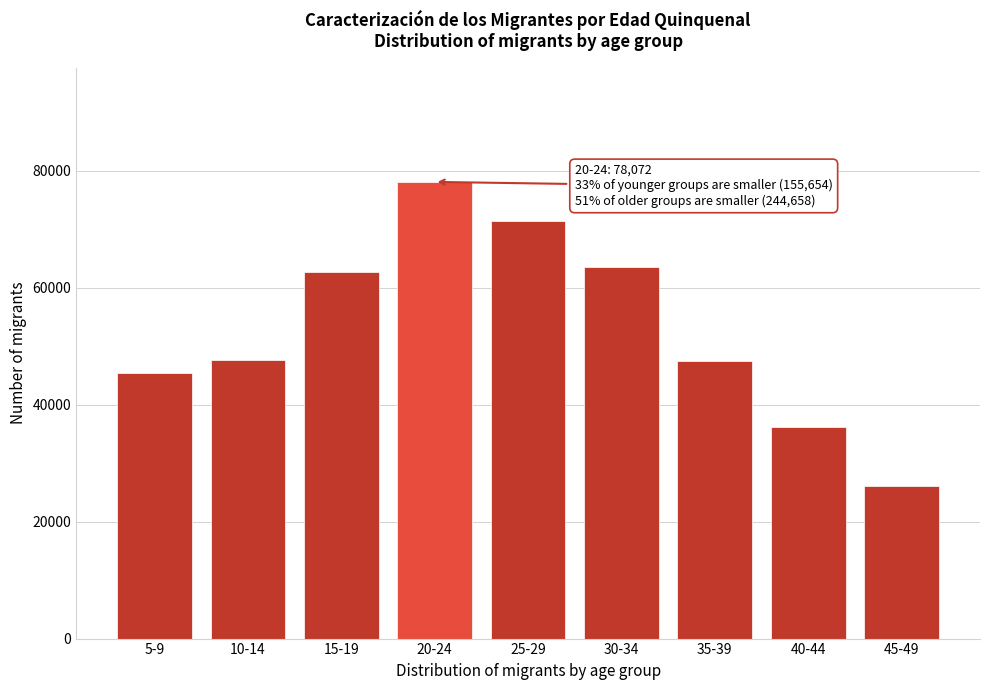

The value at 30-34 is 63493. True or false?

True